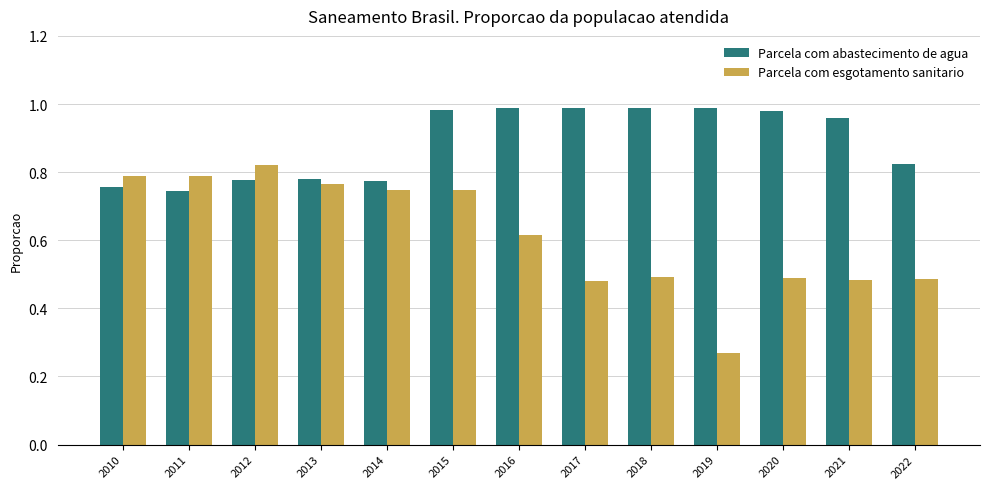

What is the sum of the Parcela com esgotamento sanitario values at 2012 and 2019?

1.1